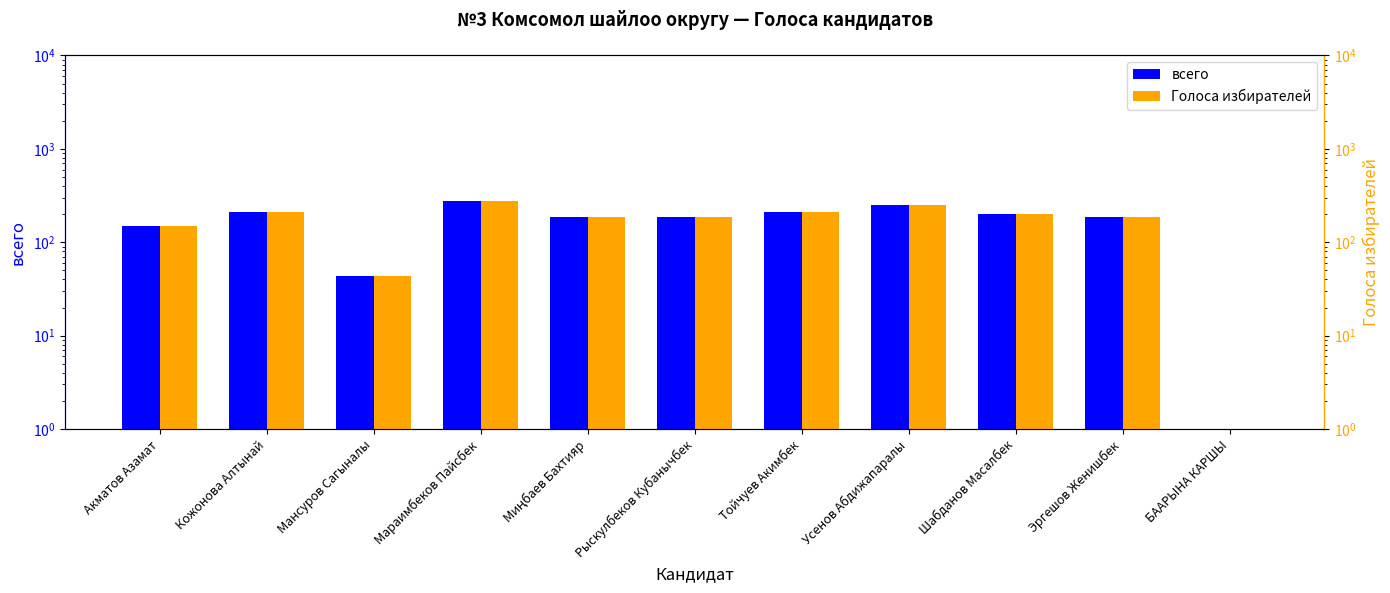

Is it true that Голоса избирателей equals 248 at Усенов Абдижапаралы?

True